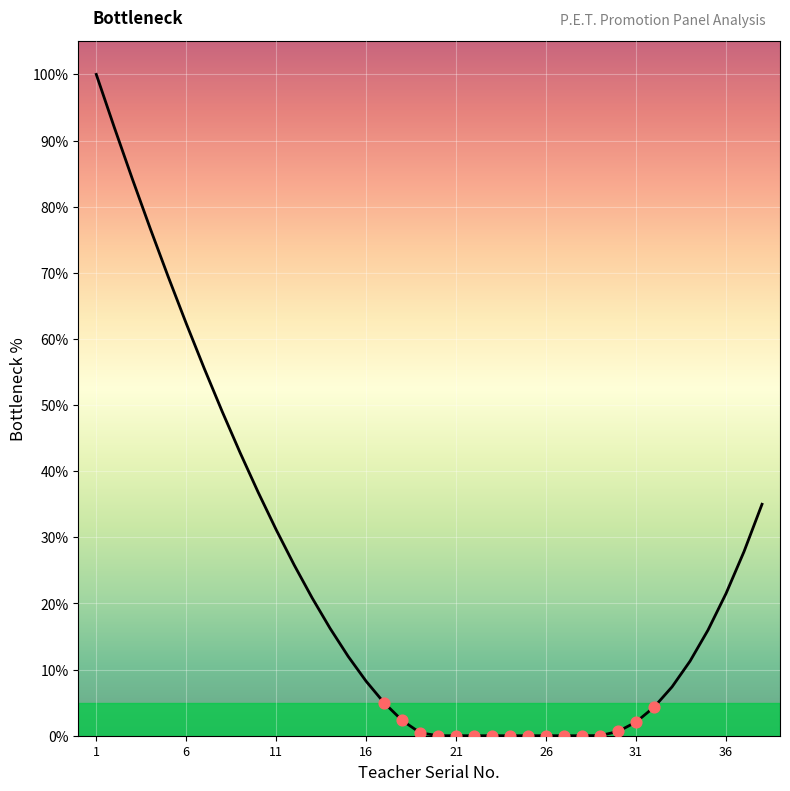

What is the greatest value displayed?

100.0